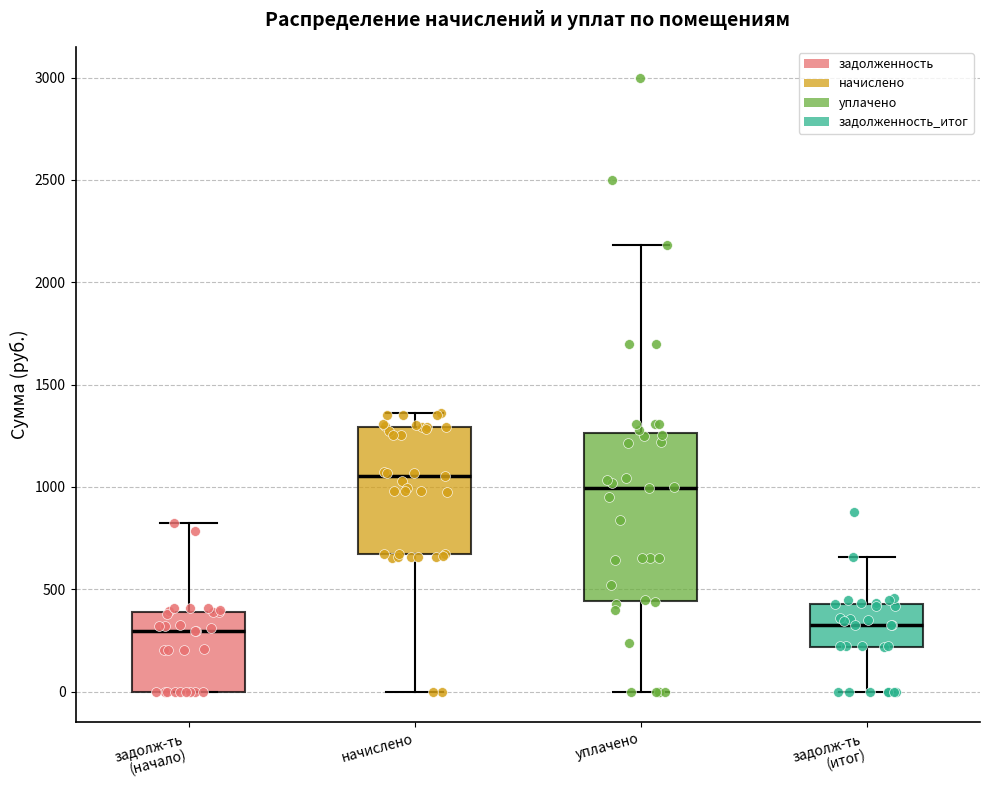

Reading left to right, transcribe this box plot: for each box, give where its median line is, the range the box spans, and where its two whiskers end, as read against the y-axis. The values are not printed on the chart, so give them approximately, as read against the axis.

задолж-ть (начало): median 300, box 0 to 400, whiskers 0 to 800
начислено: median 1050, box 650 to 1300, whiskers 0 to 1350
уплачено: median 1000, box 450 to 1250, whiskers 0 to 2200
задолж-ть (итог): median 350, box 200 to 450, whiskers 0 to 650